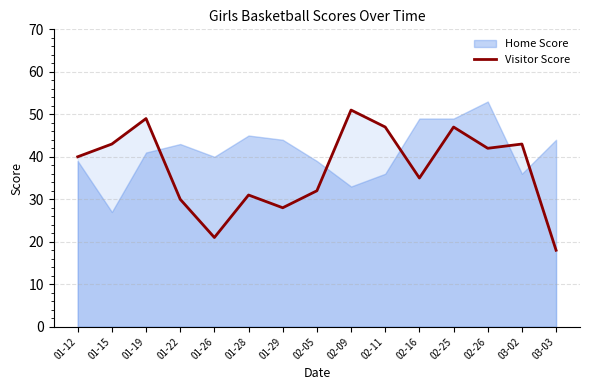

Where is the first local minimum?

01-26